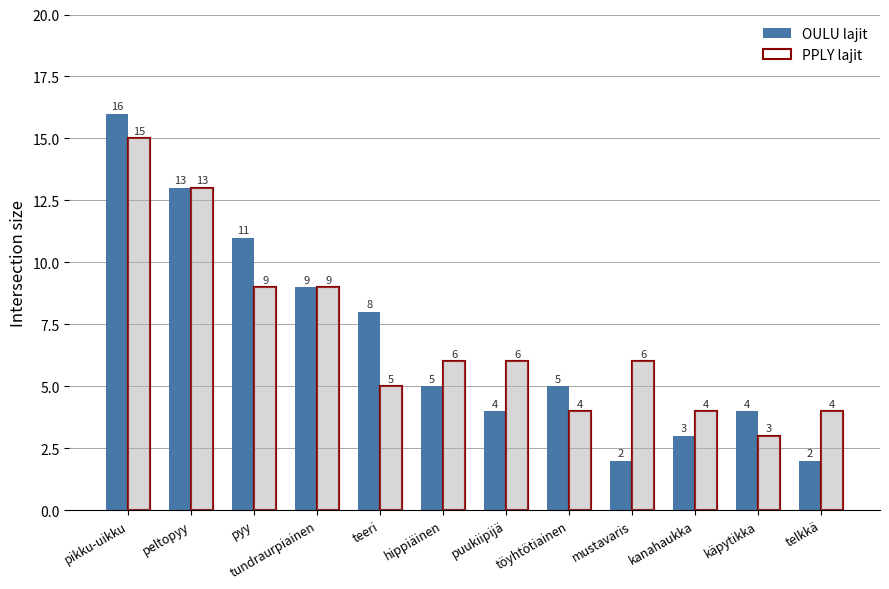

True or false: OULU lajit has a value of 2 at puukiipijä.

False